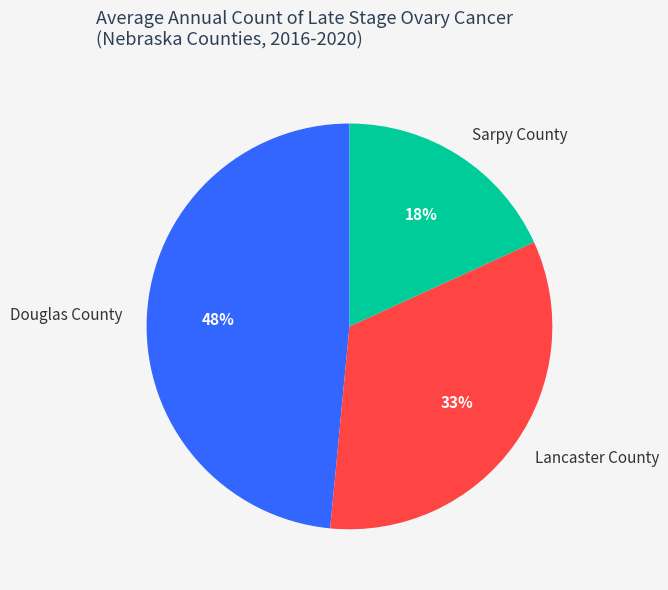

Which slice is the largest?

Douglas County